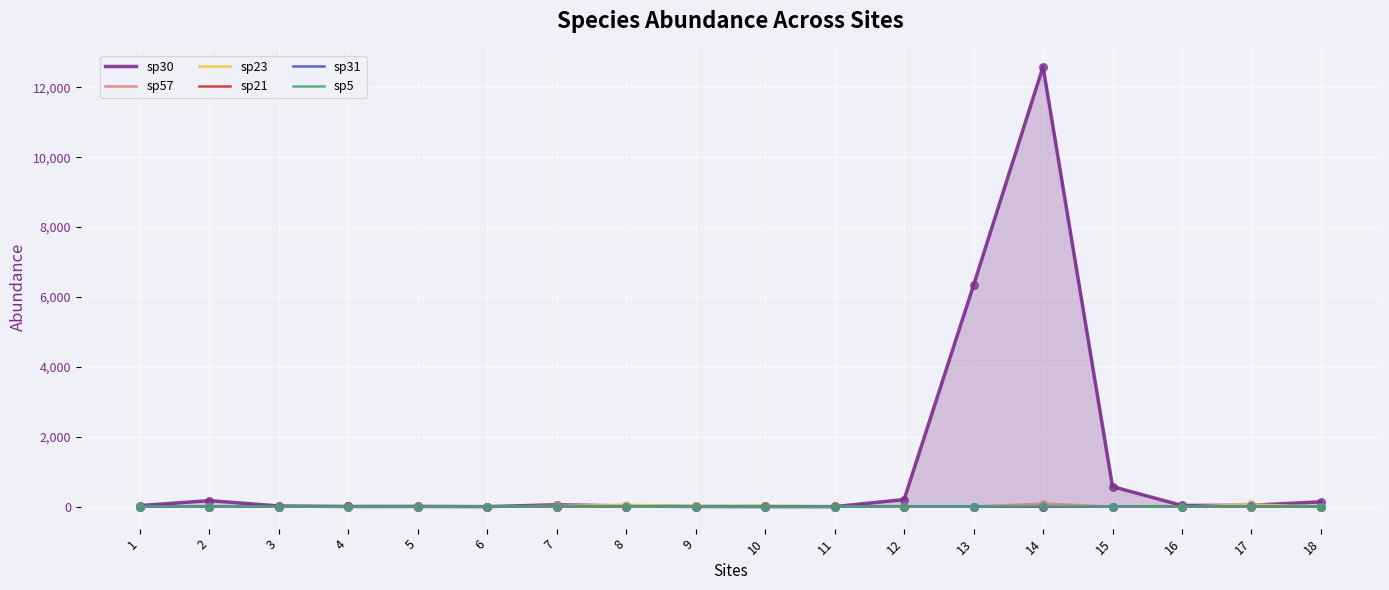

Which series has the largest total across all categories?

sp30